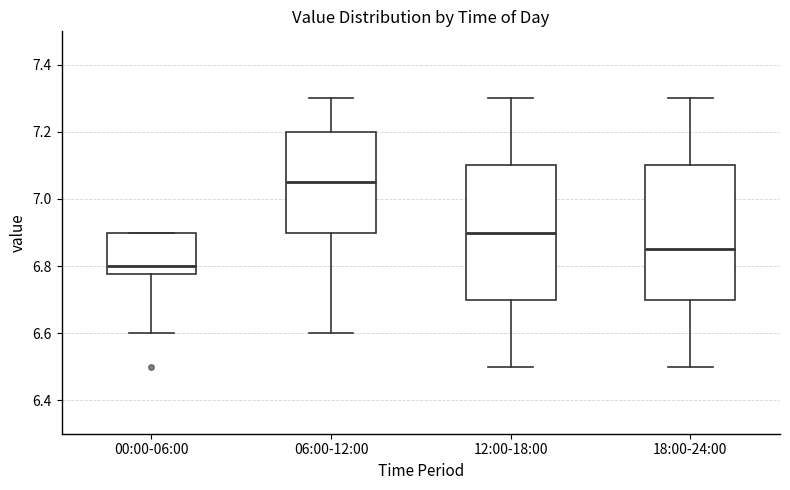

Which box's median line is the highest?

06:00-12:00